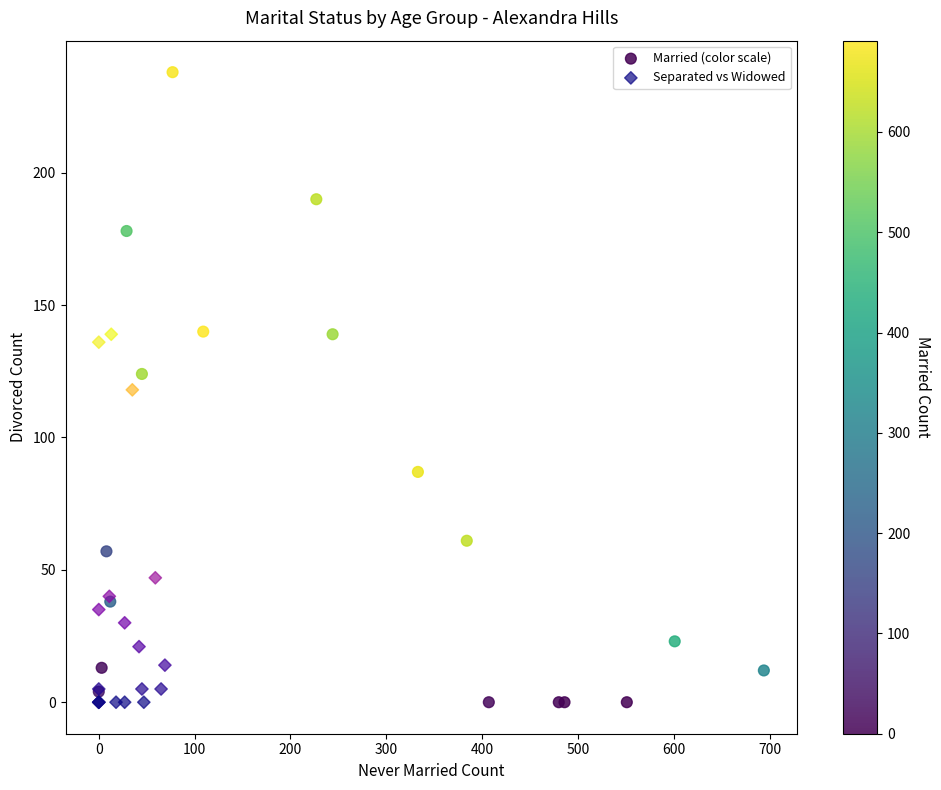

Which series has the widest spread of Y values?

Married (color scale)